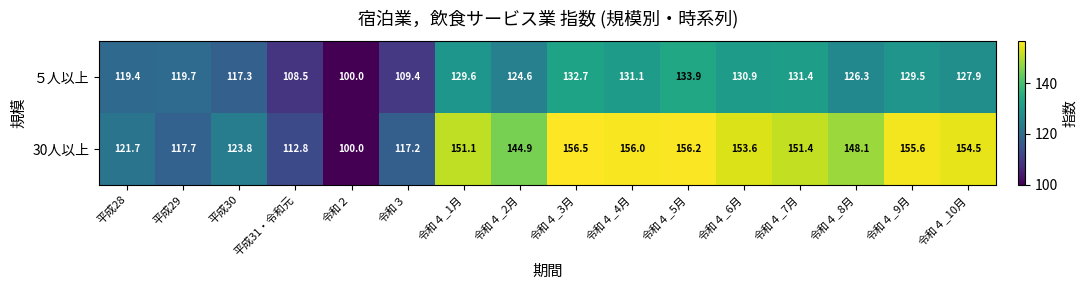

What is the maximum value for ５人以上?

133.9